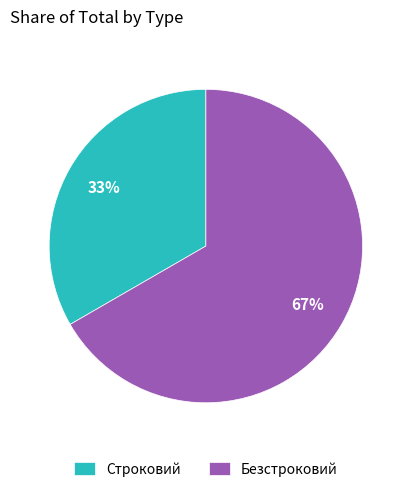

Combined, do Безстроковий and Строковий account for over 50%?

Yes